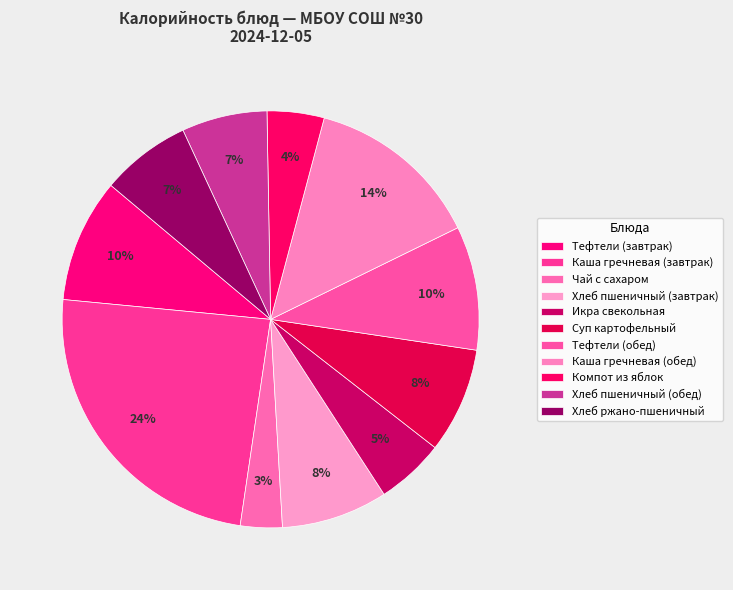

What percentage is NOT represented by Каша гречневая (завтрак)?

75.8%